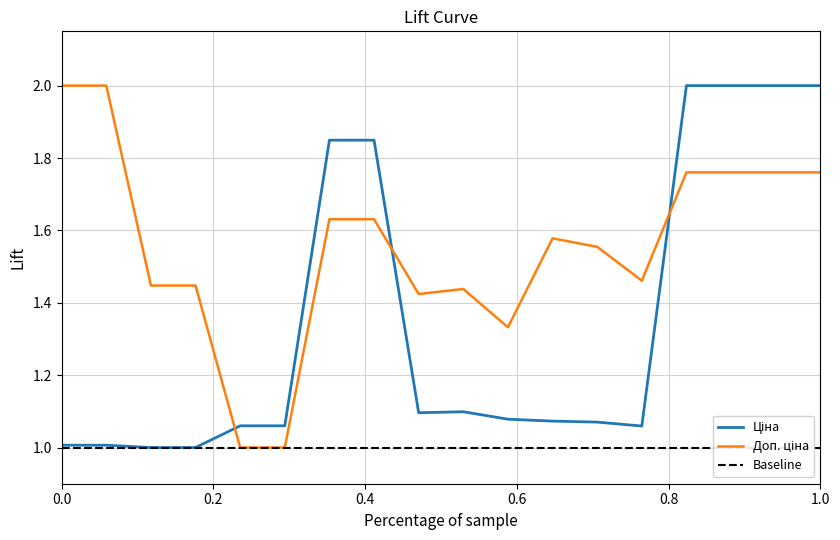

Reading right to left, extract all data points from this chart.

Ціна: 2.0	2.0	2.0	2.0	1.1	1.1	1.1	1.1	1.1	1.1	1.8	1.8	1.1	1.1	1.0	1.0	1.0	1.0
Доп. ціна: 1.8	1.8	1.8	1.8	1.5	1.6	1.6	1.3	1.4	1.4	1.6	1.6	1.0	1.0	1.4	1.4	2.0	2.0
Baseline: 1.0	1.0	1.0	1.0	1.0	1.0	1.0	1.0	1.0	1.0	1.0	1.0	1.0	1.0	1.0	1.0	1.0	1.0